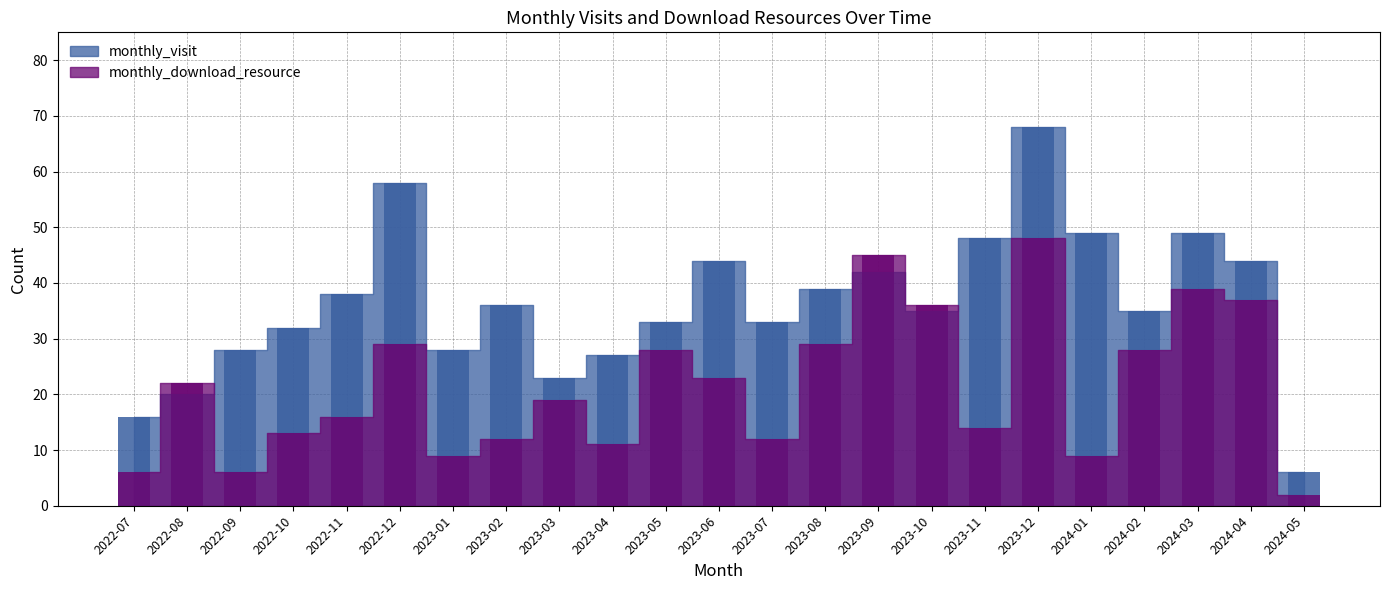

Which label corresponds to the smallest value in the chart?

2024-05